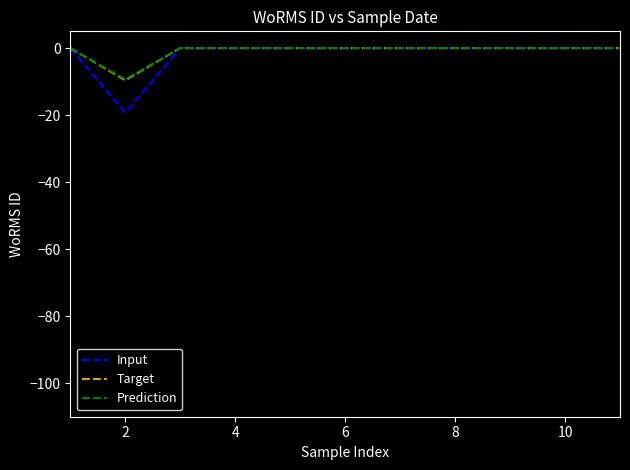

What is the smallest value displayed?

-19.3